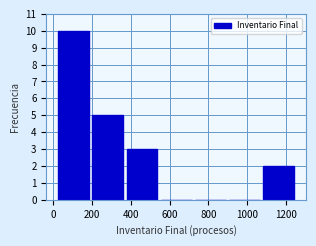

What is the height of the bar covering 20 to 200 on the x-axis? Neither the bar edges nor the heights are printed on the chart, so give them approximately, as read against the axes.

10